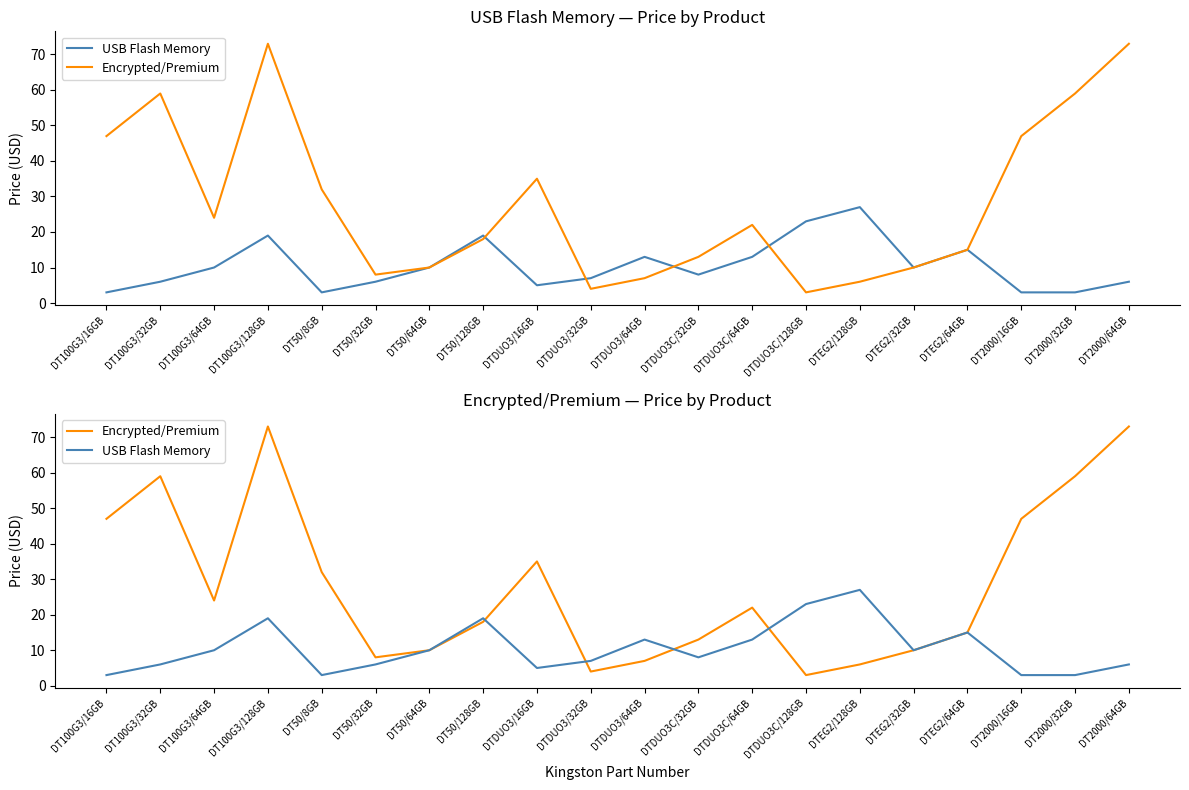

What are all the series names shown in the legend?

USB Flash Memory, Encrypted/Premium